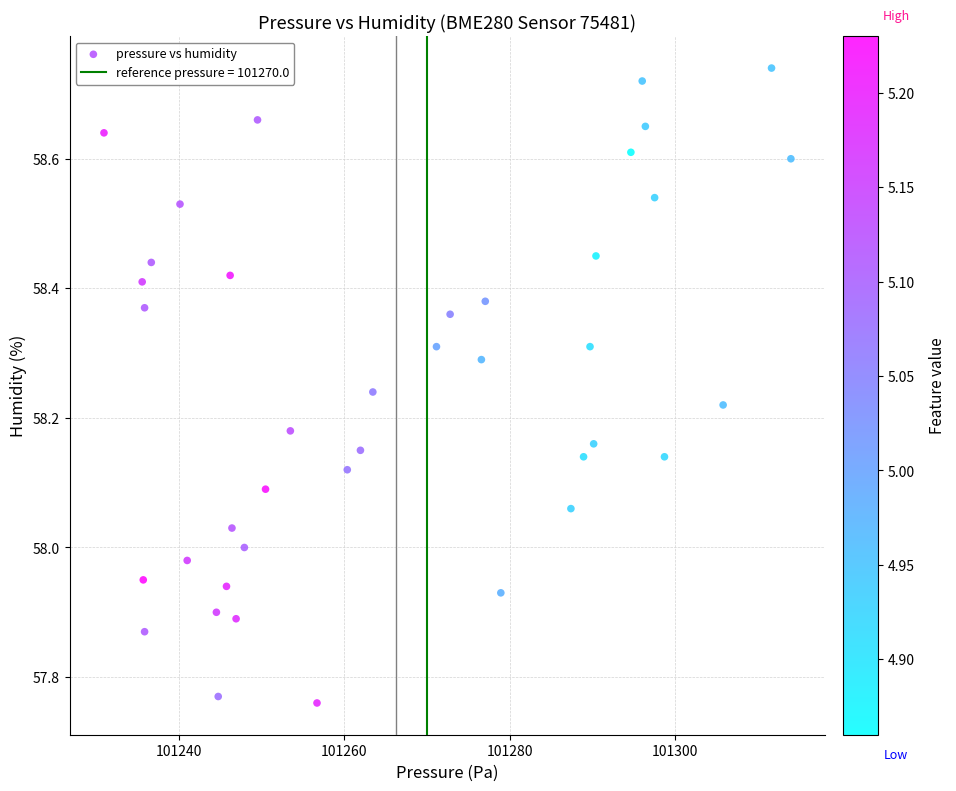

What is the range of Y values (max minus min)?

1.0